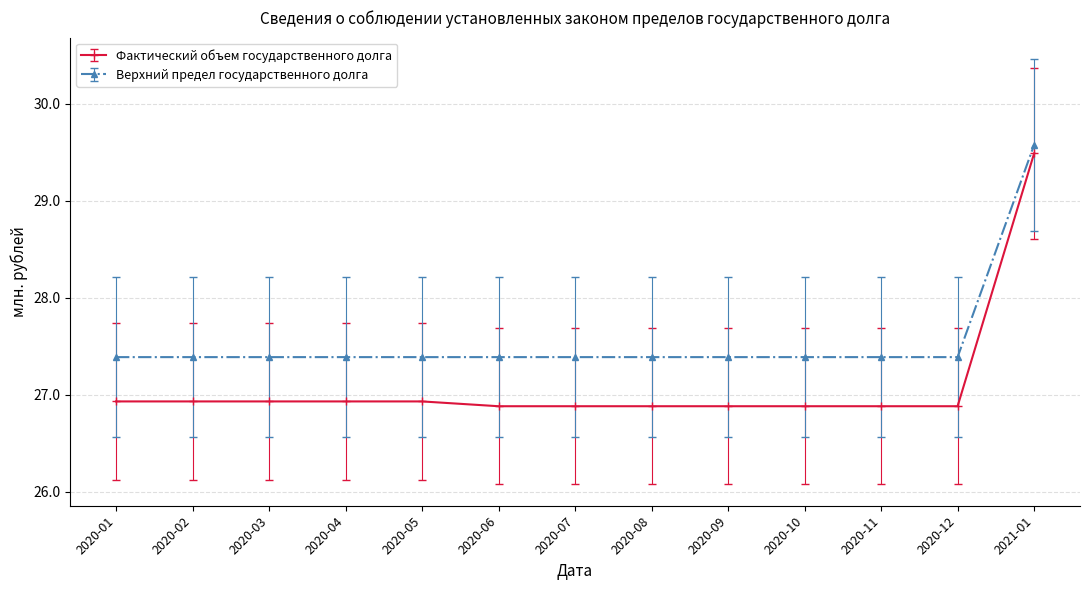

At which category is the sum across all series the highest?

2021-01